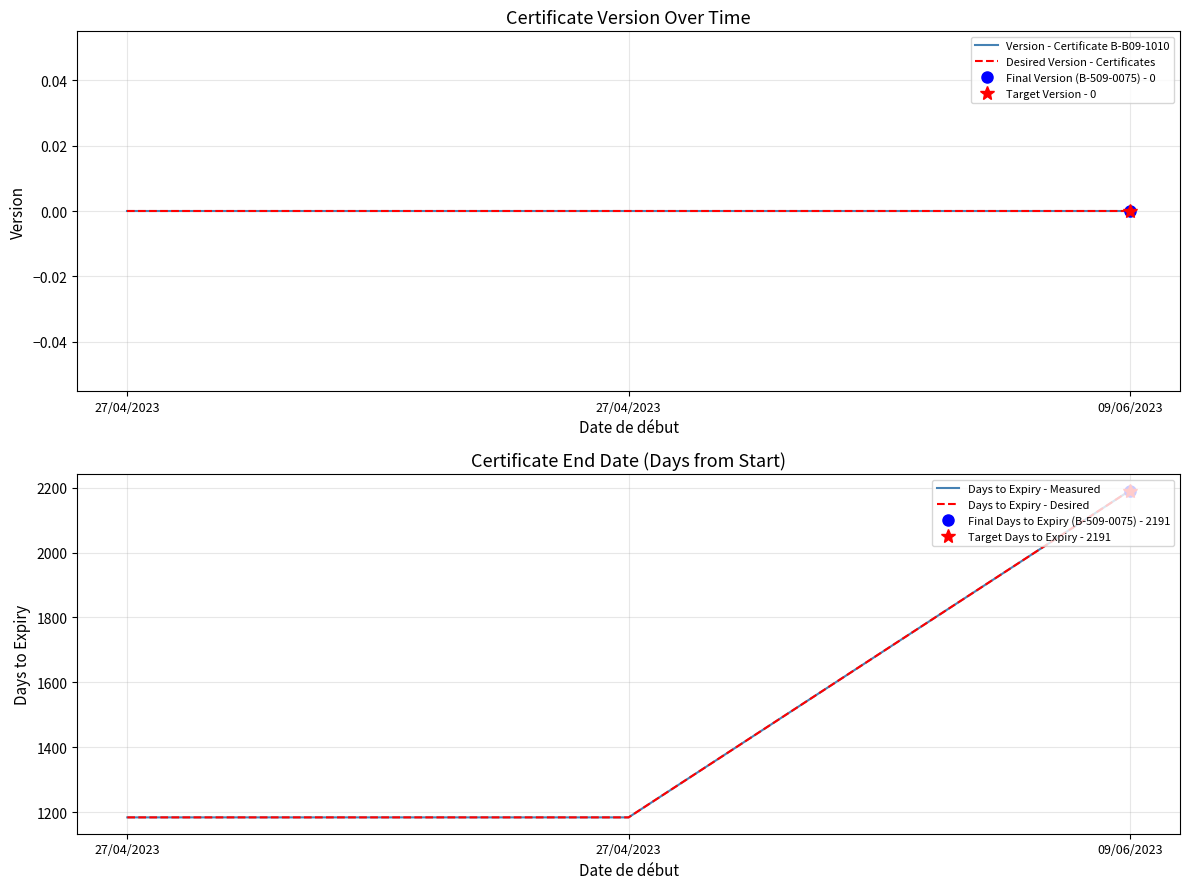

What is the minimum value for Days to Expiry - Measured?

1184